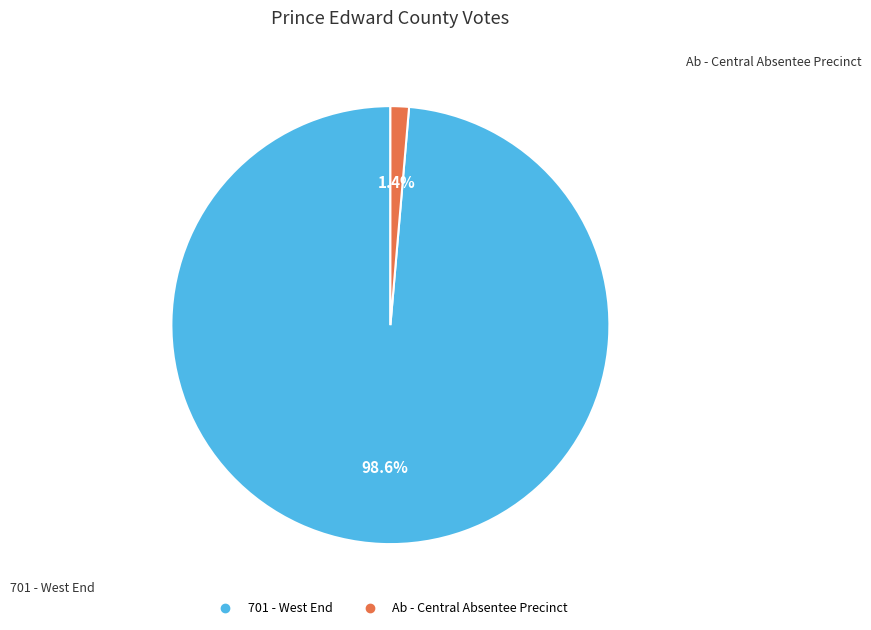

Combined, what portion of the pie is 701 - West End and Ab - Central Absentee Precinct?

100.0%